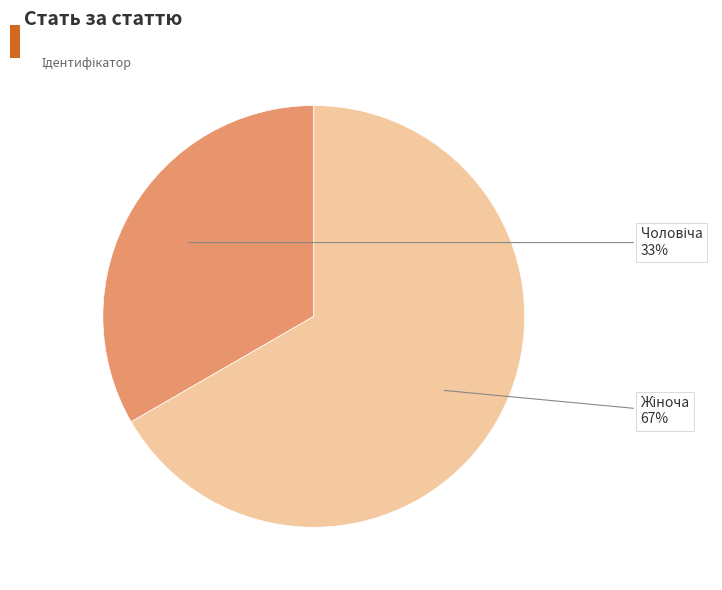

Does any single category account for the majority?

Yes